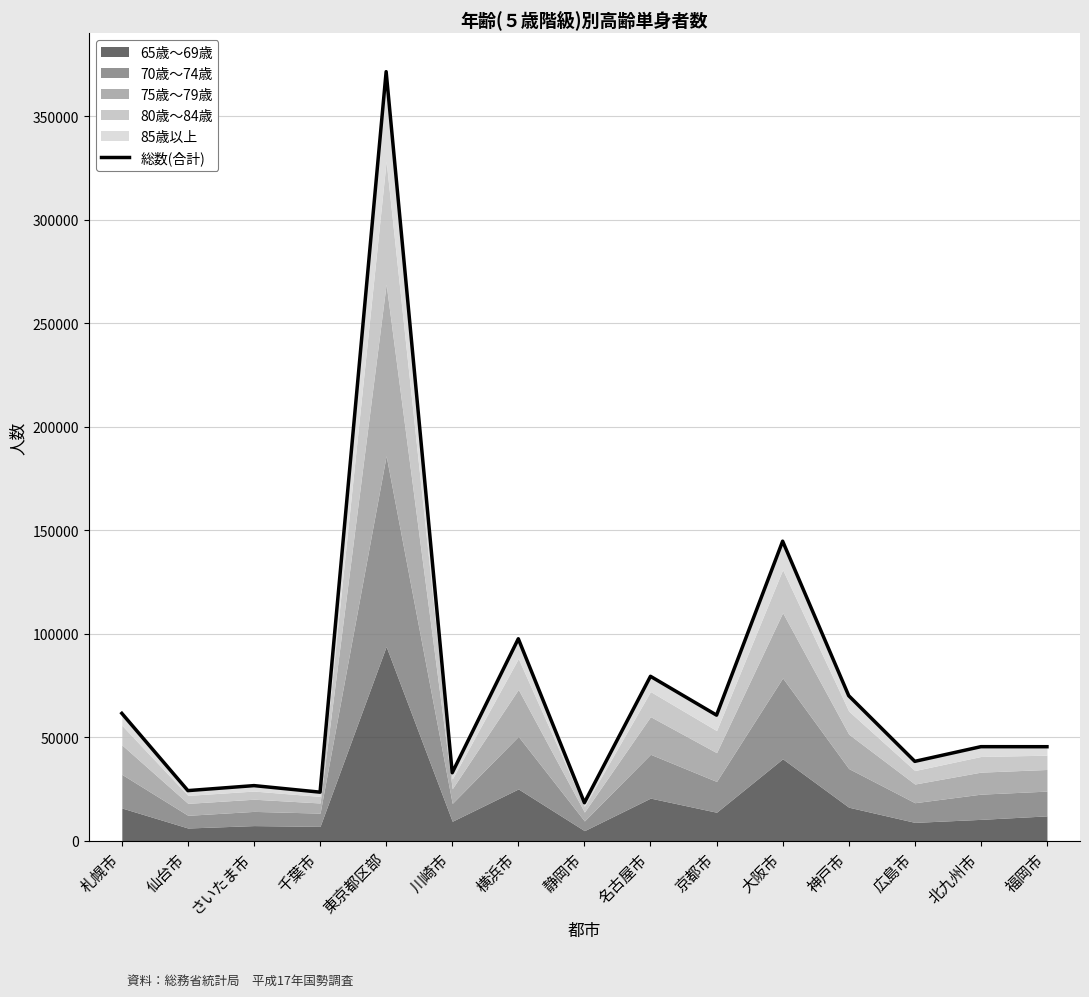

Reading left to right, what are all the values shown in this chart?

61584	24243	26661	23497	371641	32877	97621	18394	79479	60714	144773	70110	38379	45477	45461